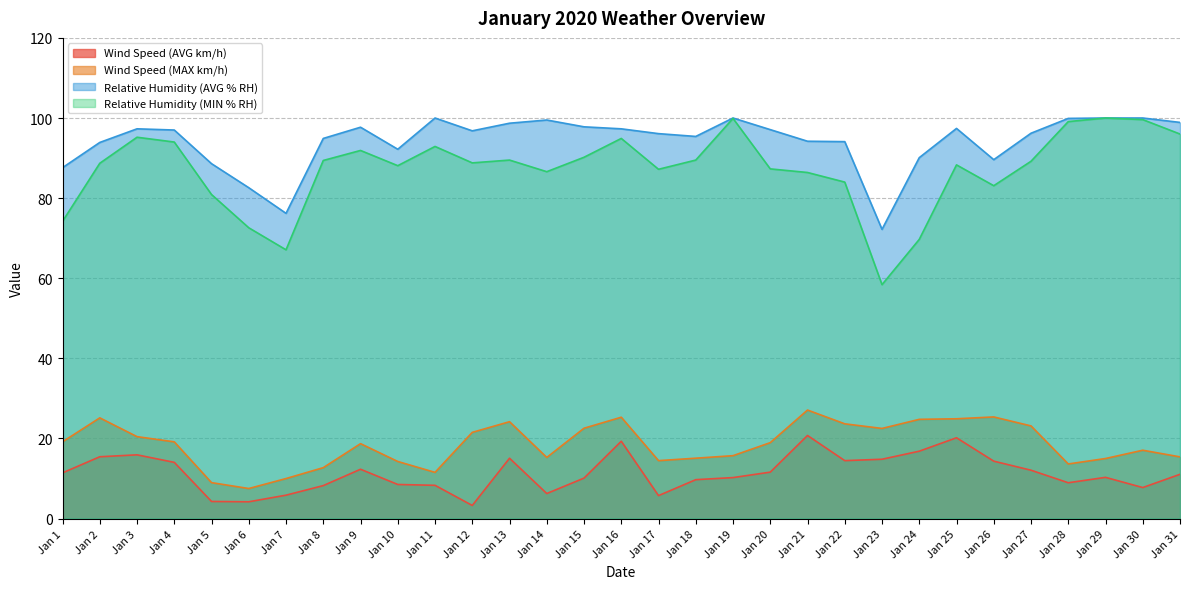

True or false: Wind Speed (AVG km/h) and Relative Humidity (MIN % RH) cross at least once.

False